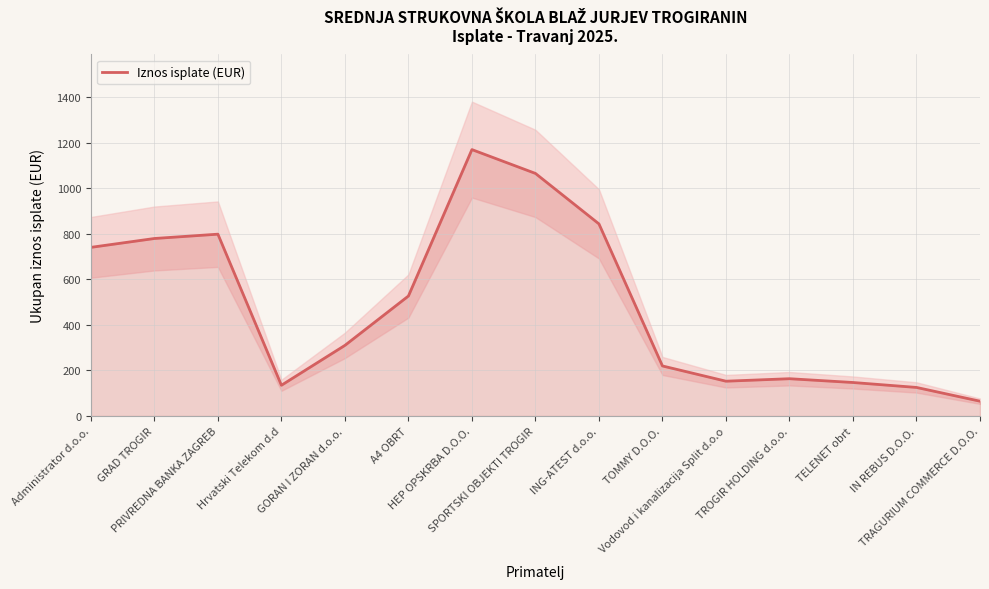

The chart shows a value of 168.2 at IN REBUS D.O.O.. True or false?

False